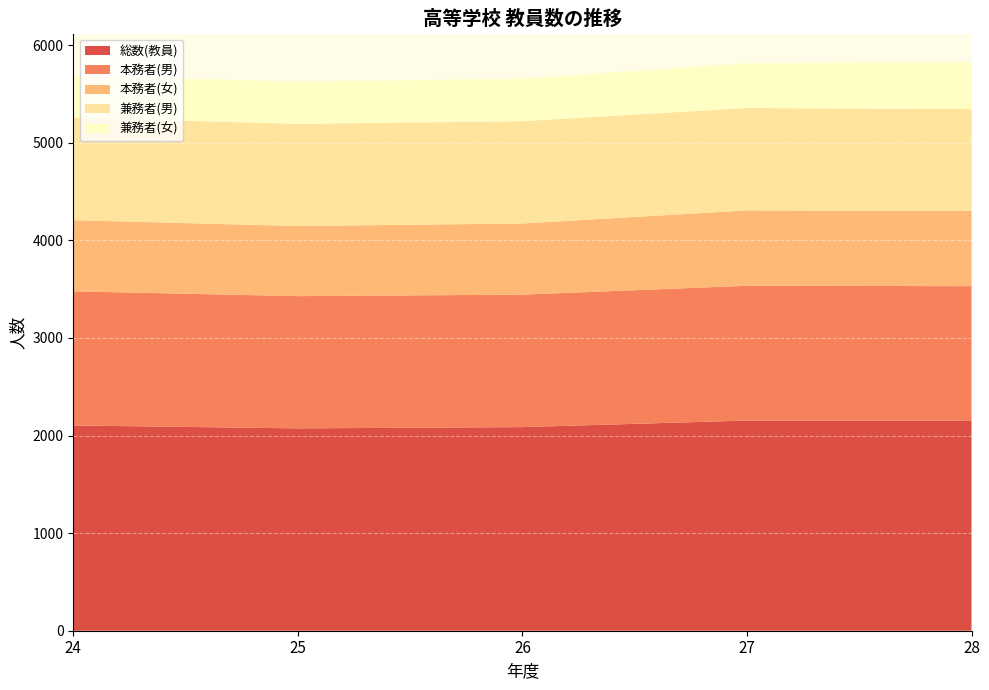

Reading left to right, transcribe all the data shown in this chart.

総数(教員): 2103	2073	2086	2153	2150
本務者(男): 1374	1355	1357	1381	1380
本務者(女): 729	718	729	772	770
兼務者(男): 1049	1047	1048	1049	1044
兼務者(女): 429	433	435	459	483